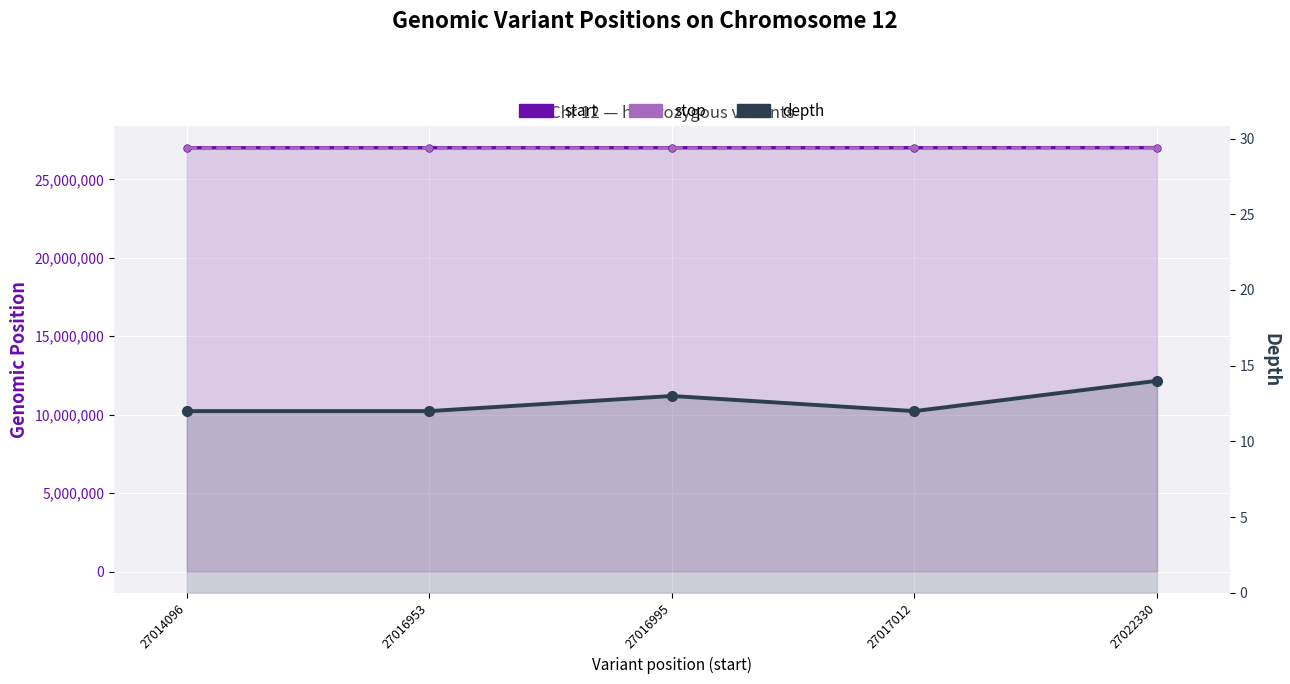

What is the value of the start point at the 2nd from the left?

27016953